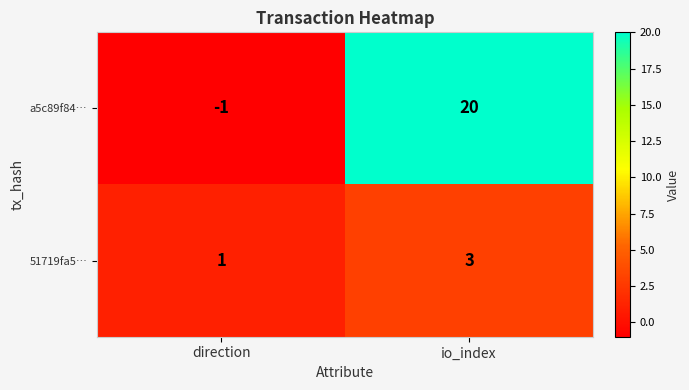

At which category is the sum across all series the highest?

io_index